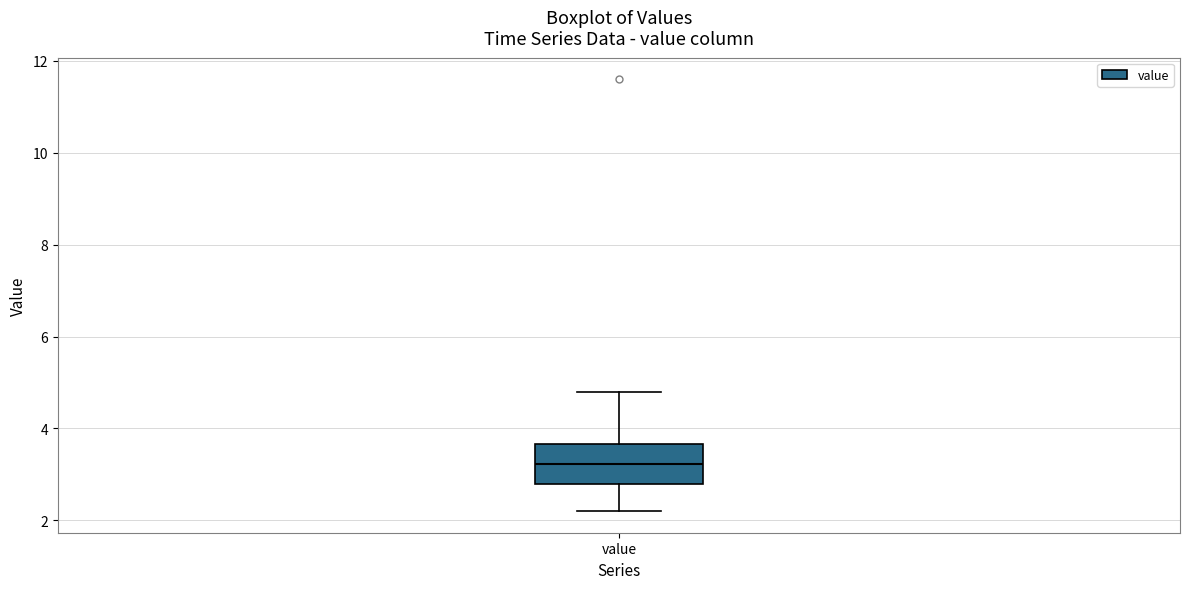

Read this box plot against the y-axis: the position of the median line, the range covered by the box, and the ends of both whiskers. The values are not printed on the chart, so give them approximately, as read against the axis.

median 3.2, box 2.8 to 3.6, whiskers 2.2 to 4.8